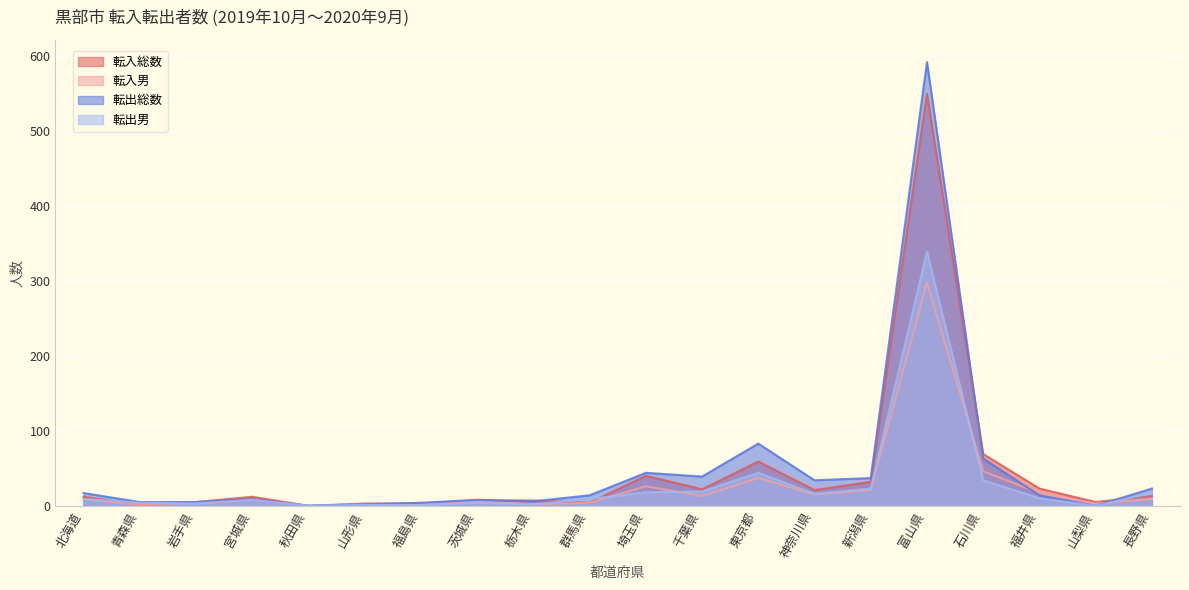

What position from the right is 長野県?

1